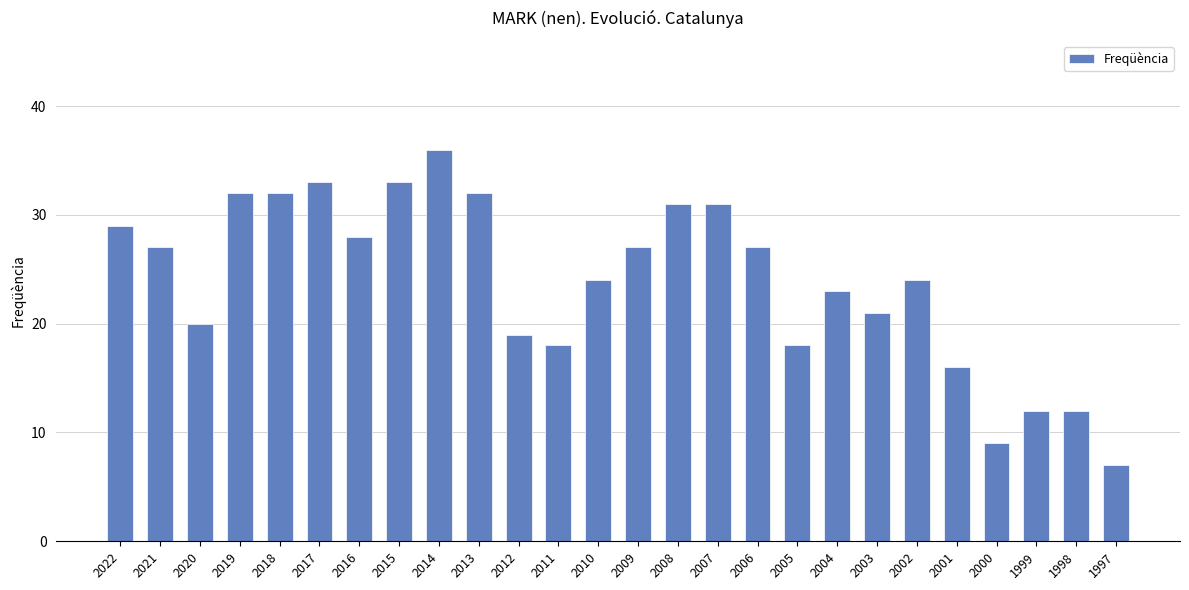

Which category has the lowest value across all series?

1997